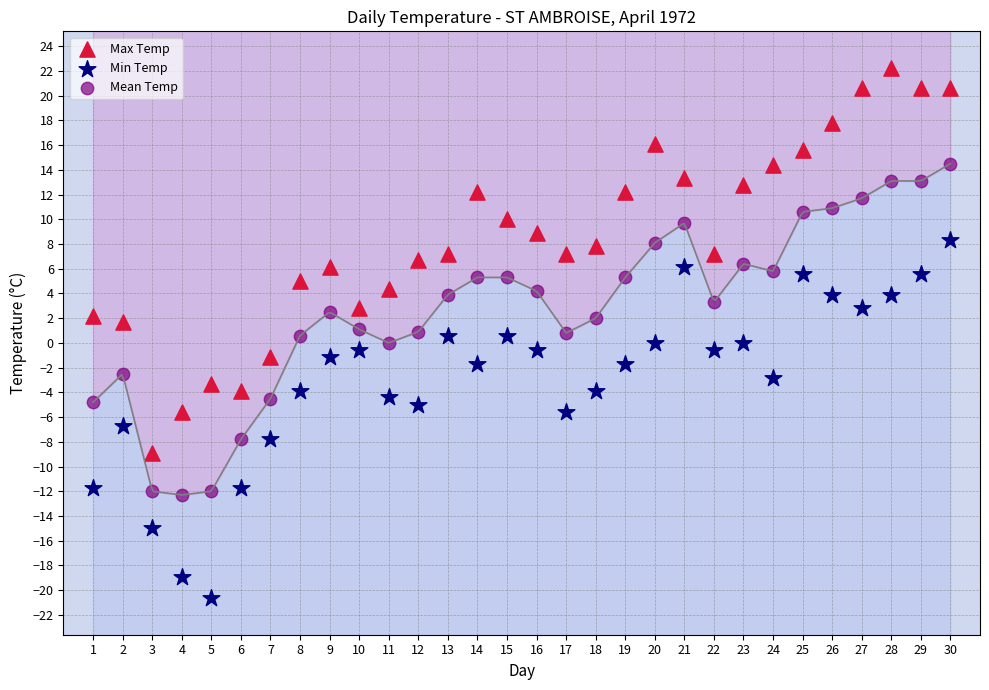

Which series contains the lowest Y value?

Min Temp